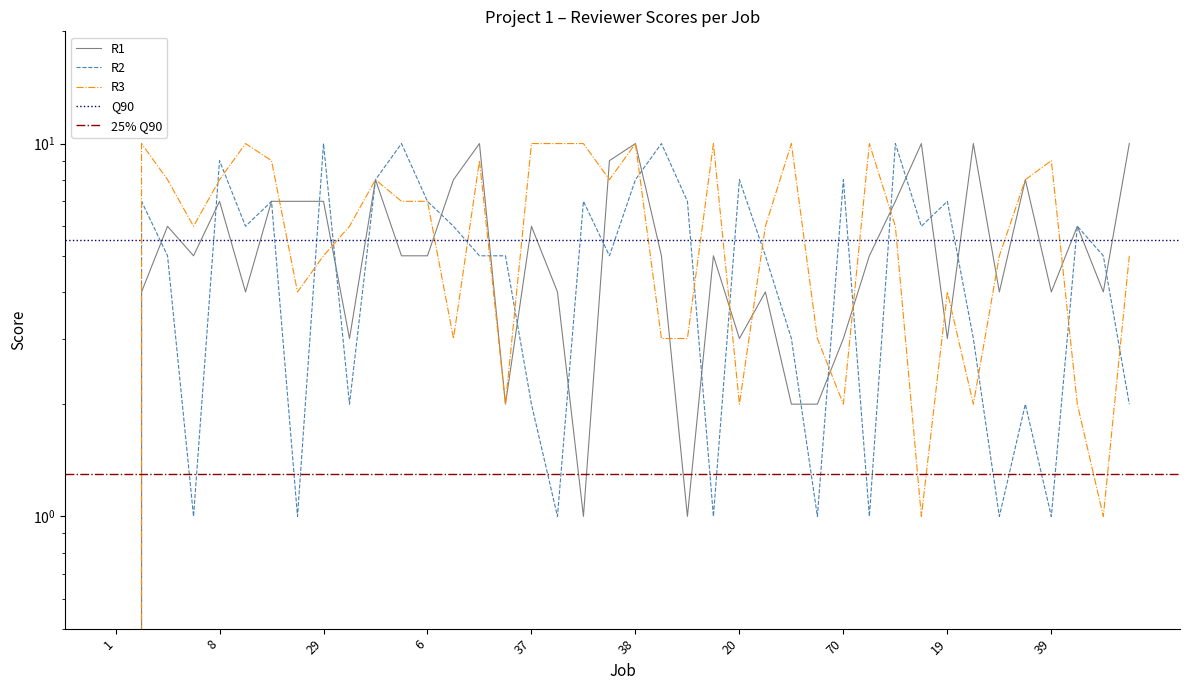

Reading left to right, extract all data points from this chart.

R1: 1=0	2=4	3=6	4=5	8=7	11=4	18=7	16=7	29=7	23=3	63=8	5=5	6=5	12=8	48=10	27=2	37=6	7=4	10=1	17=9	38=10	42=5	32=1	13=5	20=3	22=4	14=2	58=2	70=3	15=5	24=7	49=10	19=3	43=10	47=4	34=8	39=4	46=6	9=4	25=10
R2: 1=0	2=7	3=5	4=1	8=9	11=6	18=7	16=1	29=10	23=2	63=8	5=10	6=7	12=6	48=5	27=5	37=2	7=1	10=7	17=5	38=8	42=10	32=7	13=1	20=8	22=5	14=3	58=1	70=8	15=1	24=10	49=6	19=7	43=3	47=1	34=2	39=1	46=6	9=5	25=2
R3: 1=0	2=10	3=8	4=6	8=8	11=10	18=9	16=4	29=5	23=6	63=8	5=7	6=7	12=3	48=9	27=2	37=10	7=10	10=10	17=8	38=10	42=3	32=3	13=10	20=2	22=6	14=10	58=3	70=2	15=10	24=6	49=1	19=4	43=2	47=5	34=8	39=9	46=2	9=1	25=5